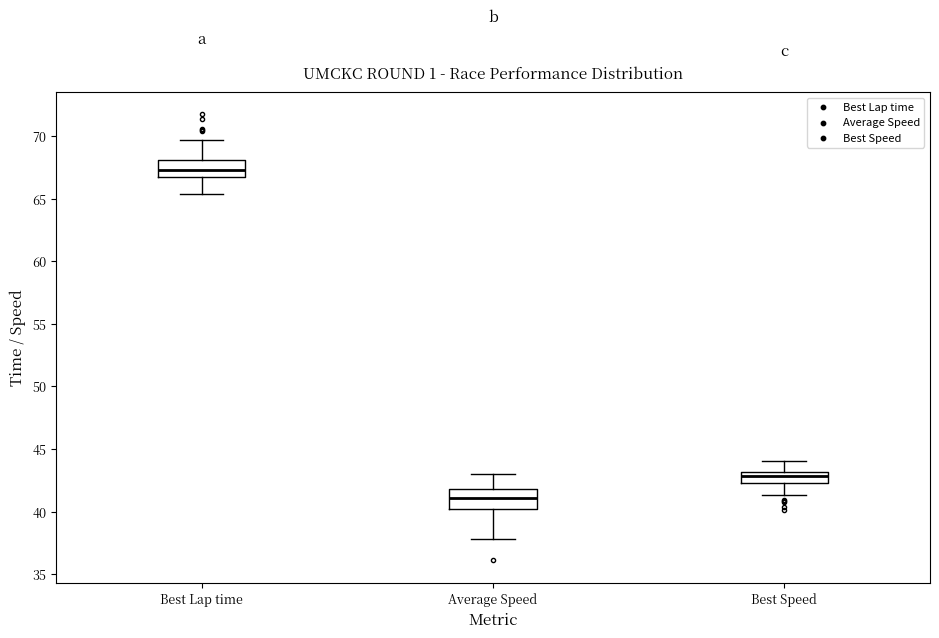

Reading left to right, read every box against the y-axis: the position of its median line, the range the box covers, and the ends of its whiskers. The values are not printed on the chart, so give them approximately, as read against the axis.

Best Lap time: median 67.5, box 66.5 to 68.0, whiskers 65.5 to 69.5
Average Speed: median 41.0, box 40.0 to 42.0, whiskers 38.0 to 43.0
Best Speed: median 43.0 (inside the box), box 42.5 to 43.0, whiskers 41.5 to 44.0